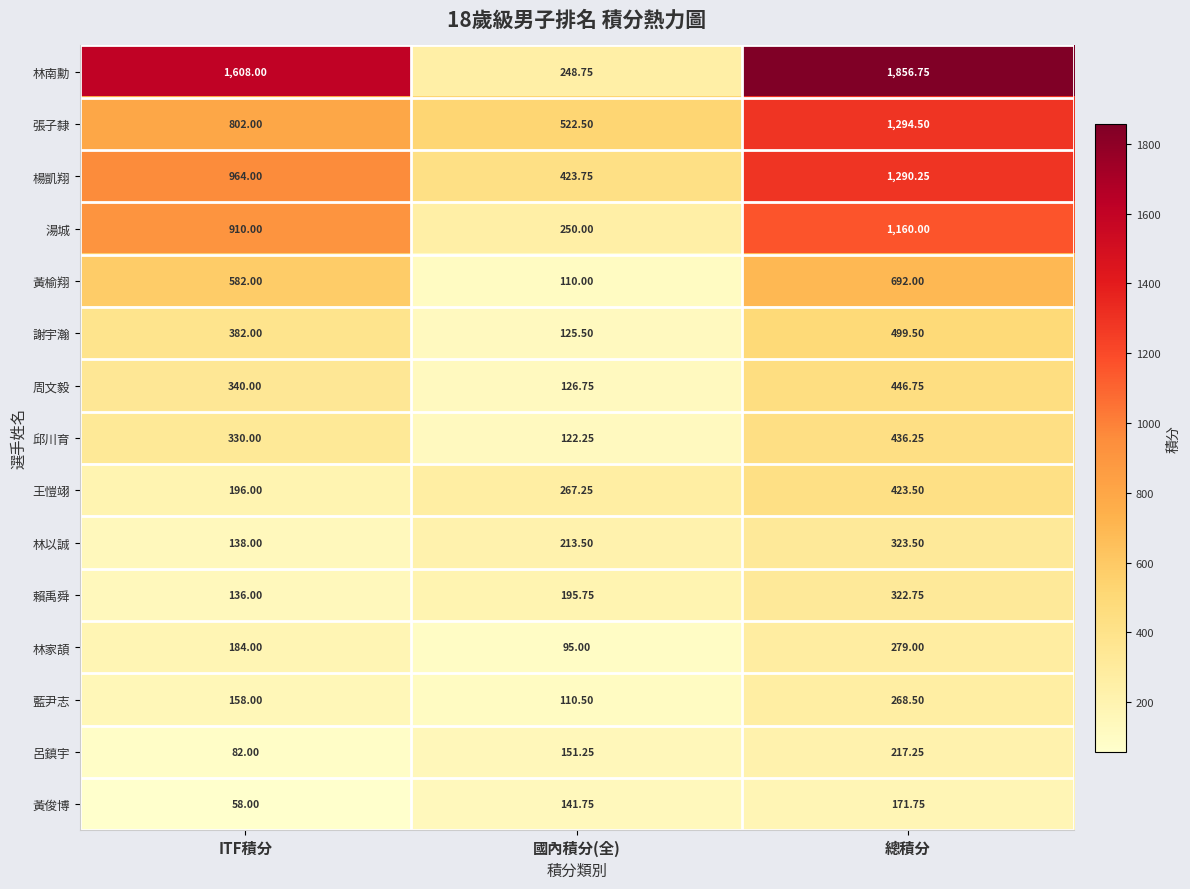

At which category is the sum across all series the highest?

總積分